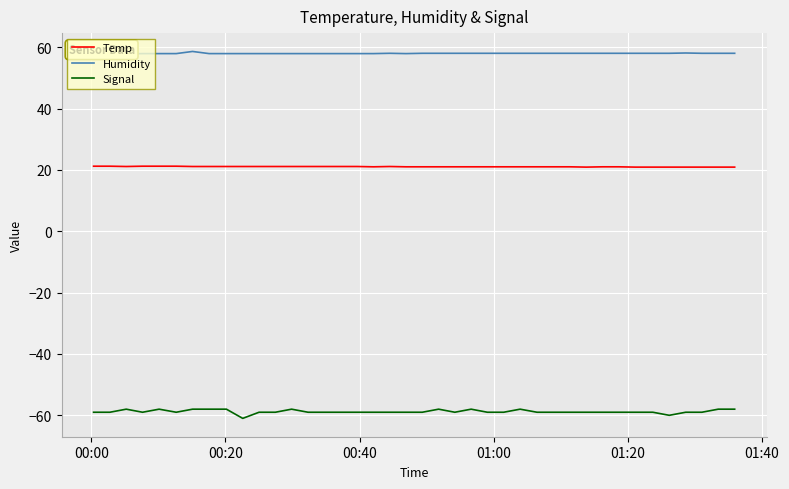

At how many categories does at least one series exceed 56?

40